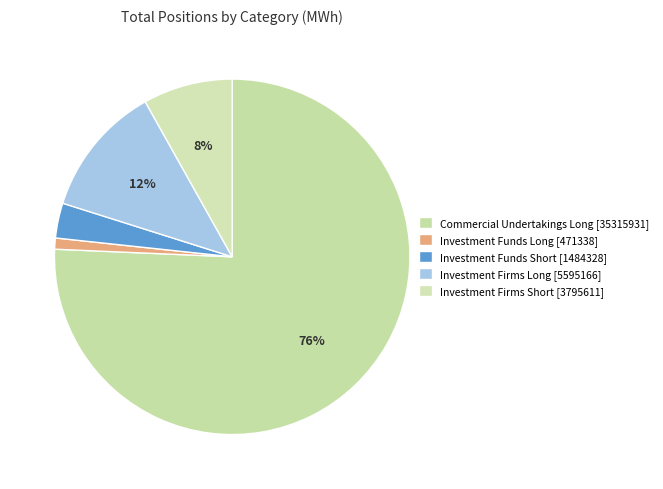

Approximately how many times larger is the value at Investment Firms Long [5595166] compared to Commercial Undertakings Long [35315931]?

0.2